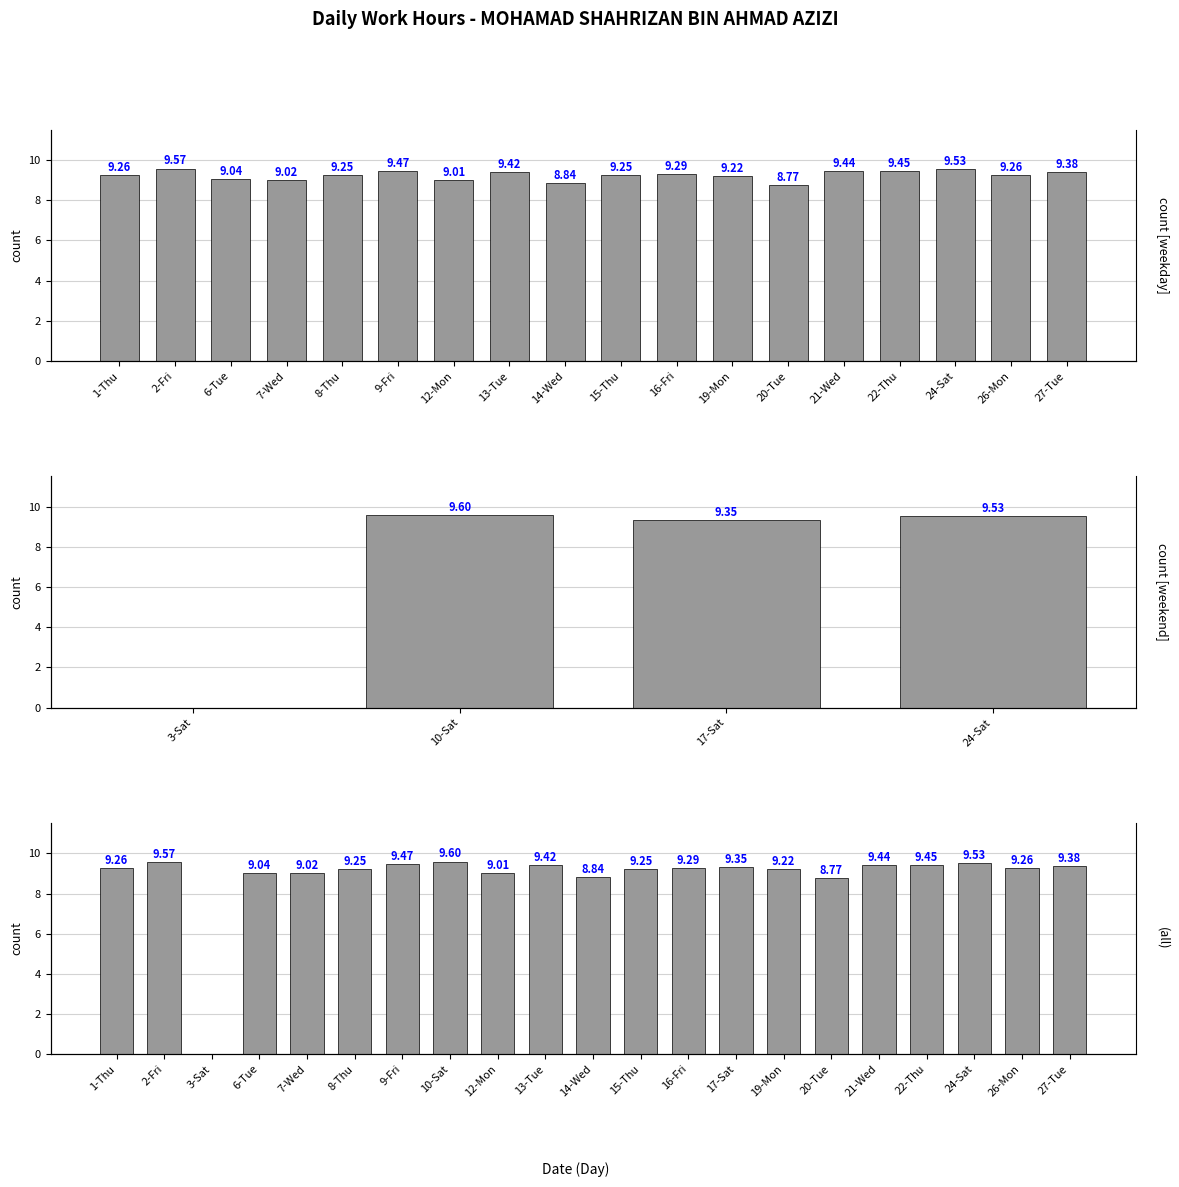

What is the average value?

8.8